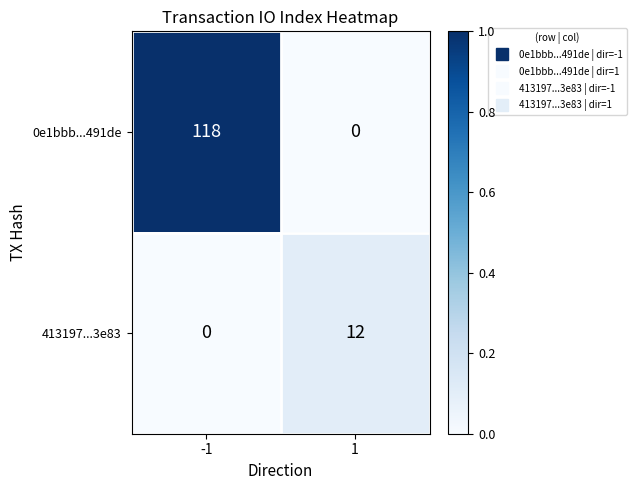

What is the greatest value displayed?

118